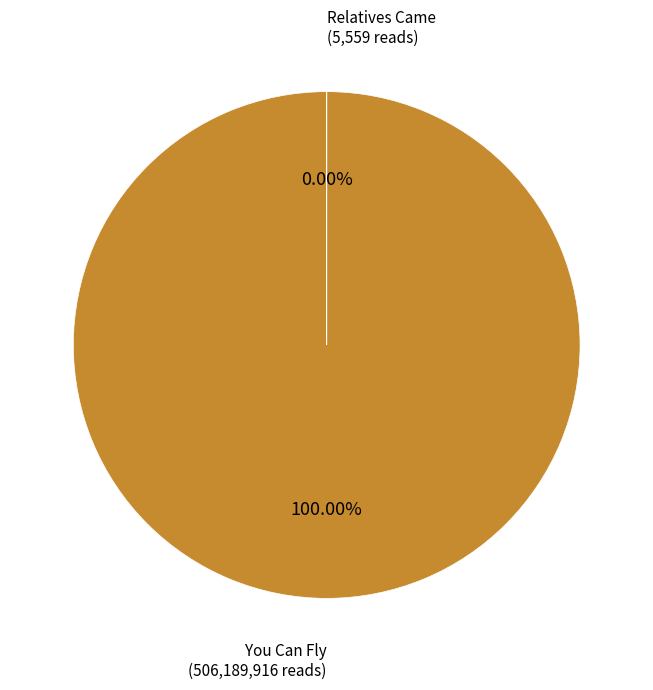

What is the total percentage of You Can Fly (506189916) and Relatives Came (5559)?

100.0%